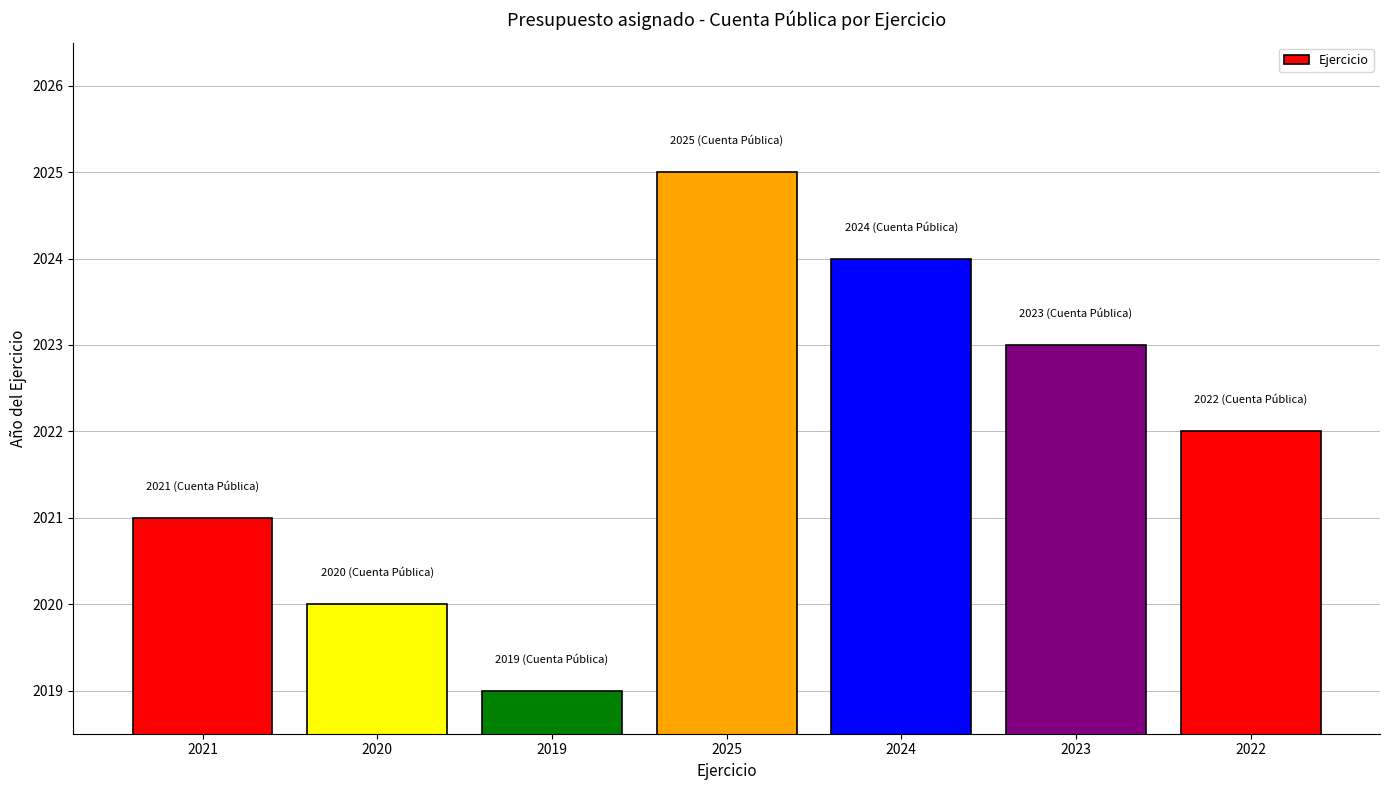

Which category has the highest value across all series?

2025